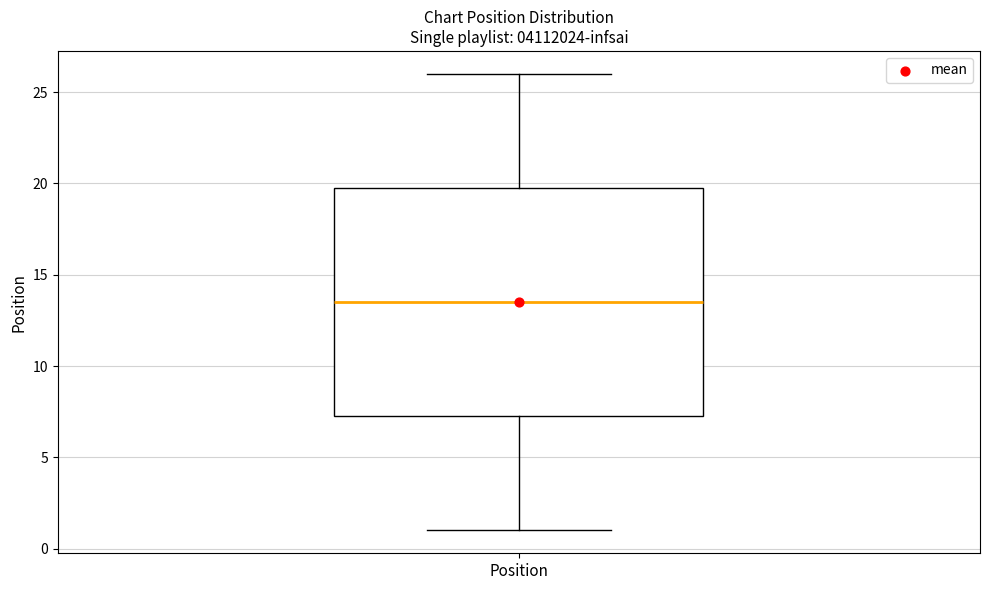

Read this box plot against the y-axis: the position of the median line, the range covered by the box, and the ends of both whiskers. The values are not printed on the chart, so give them approximately, as read against the axis.

median 13.5, box 7.5 to 20.0, whiskers 1.0 to 26.0